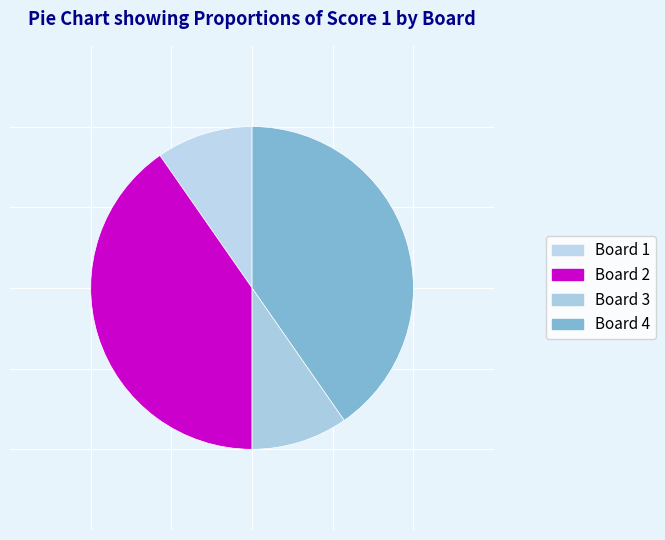

Is there a majority slice in this chart?

No